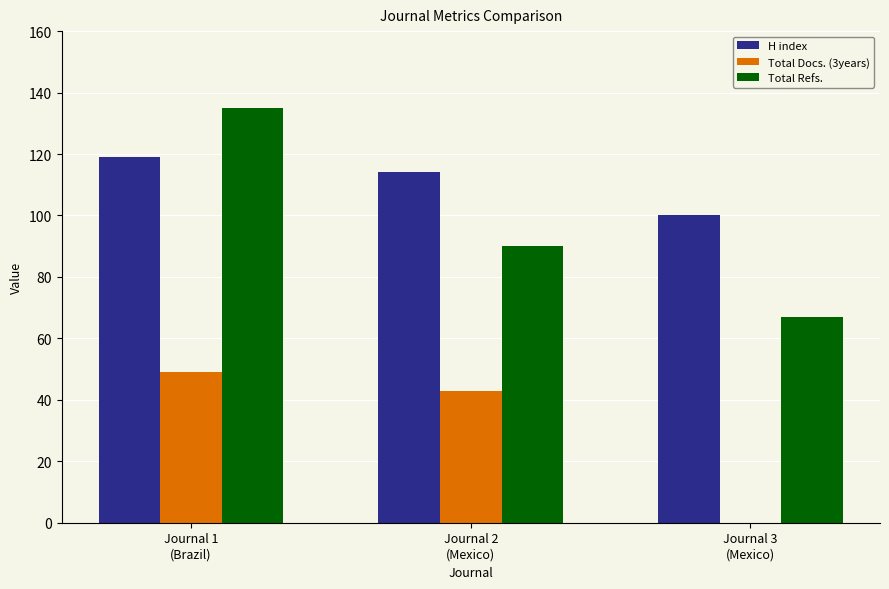

How many groups of bars are there?

3